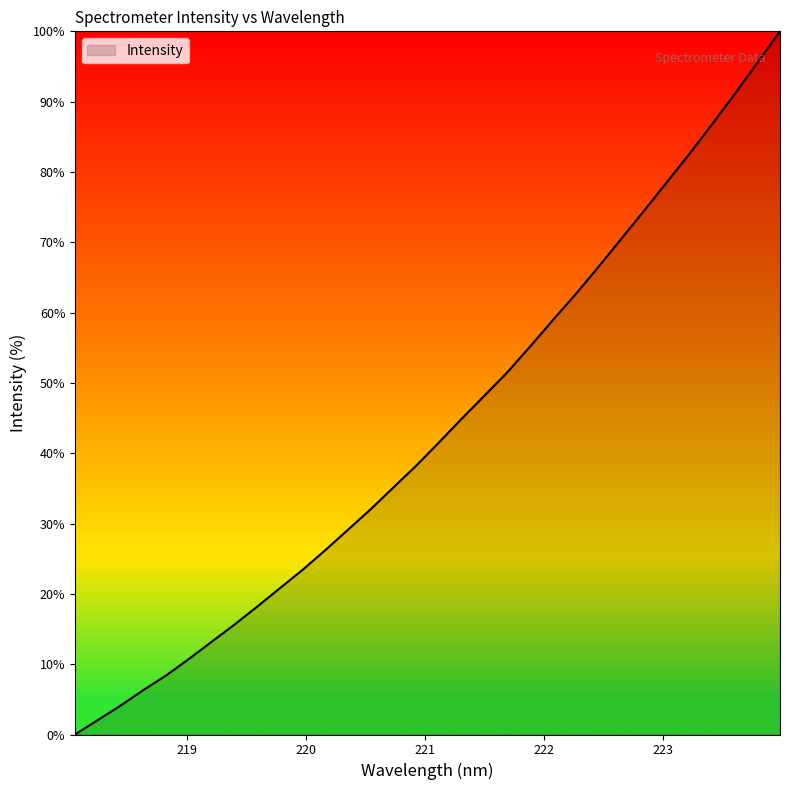

What is the maximum value shown in the chart?

100.0